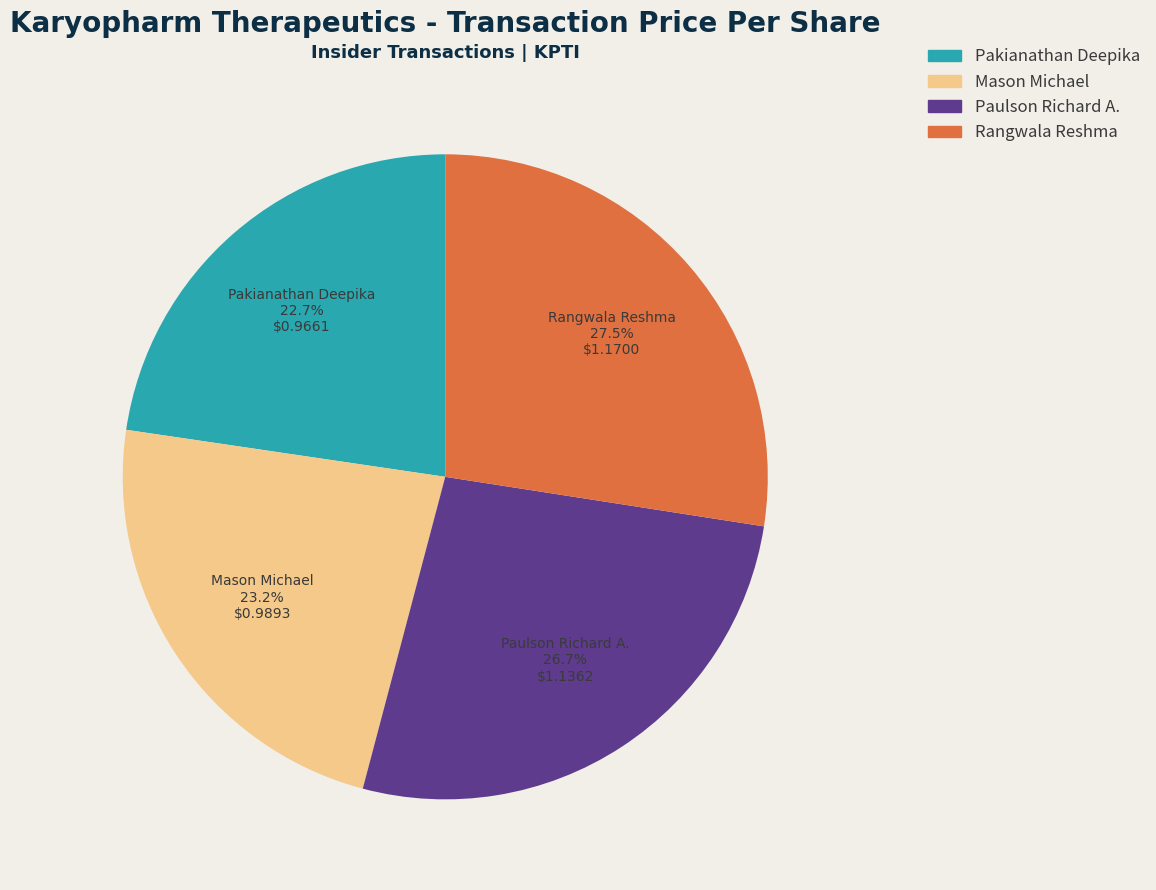

Is there a majority slice in this chart?

No